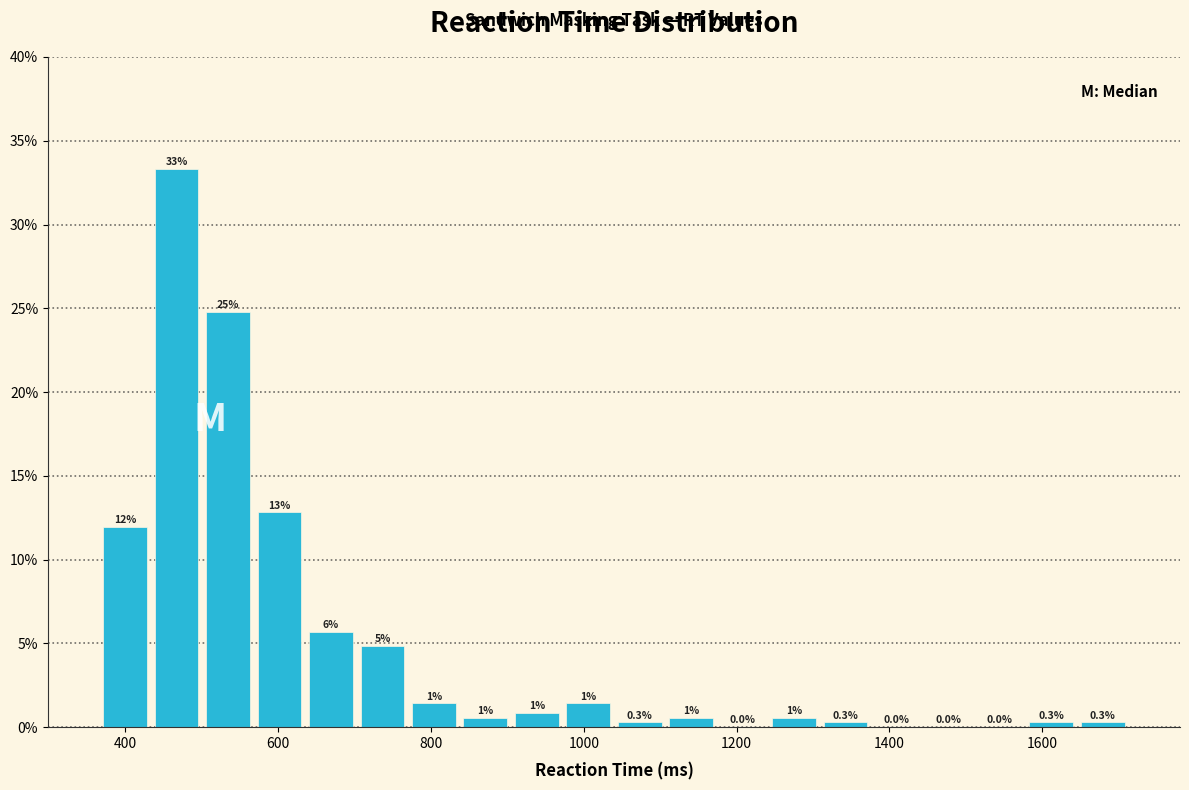

Read against the x-axis, roughly where is the centre of the tallest bar?

460